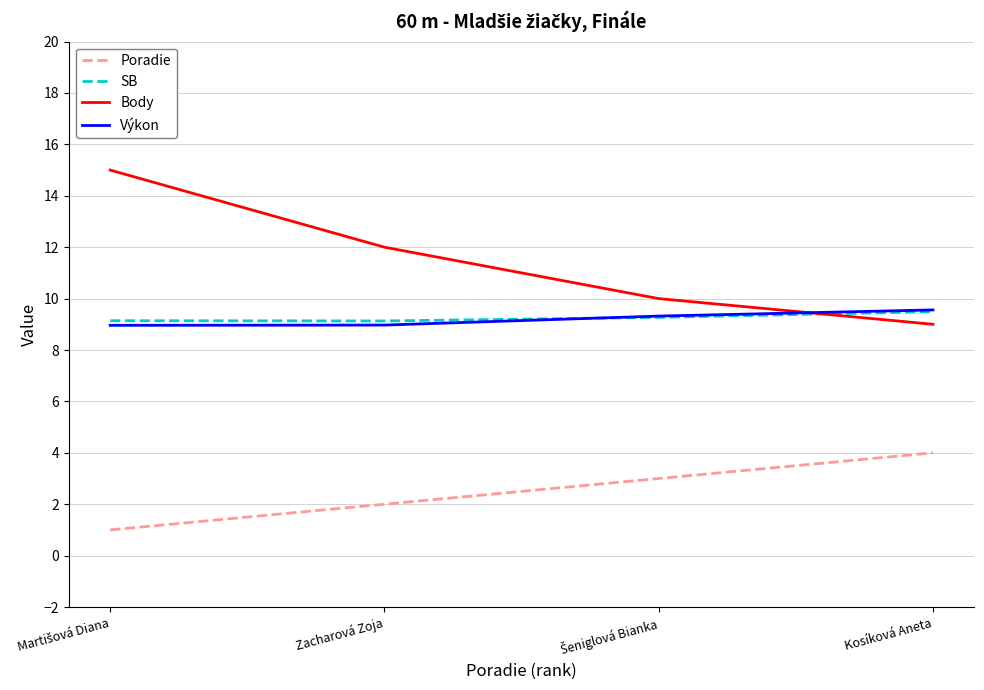

Which series has the largest total across all categories?

Body